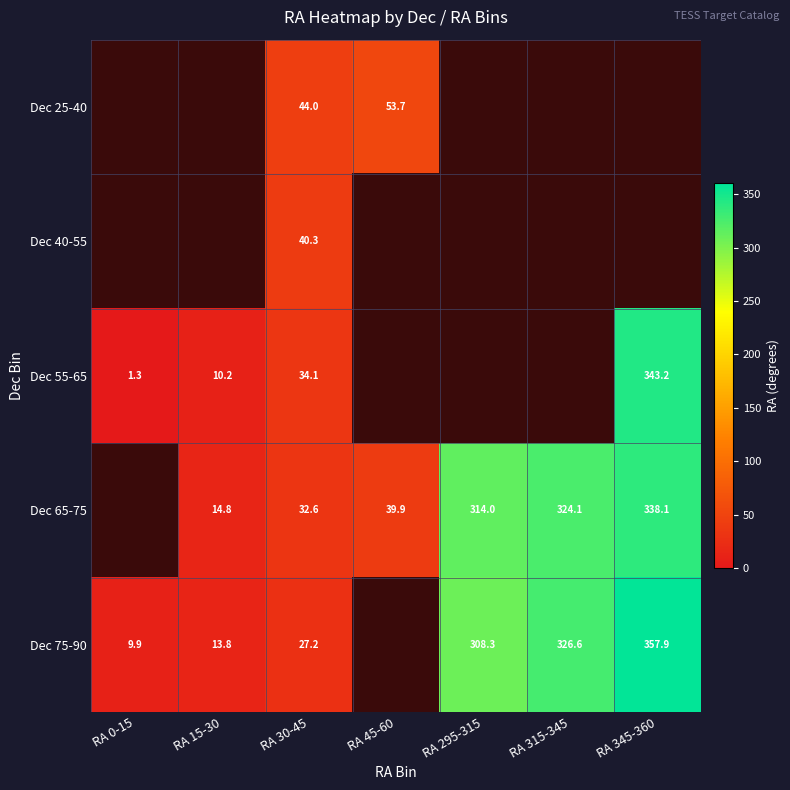

At how many categories does at least one series exceed 305?

3